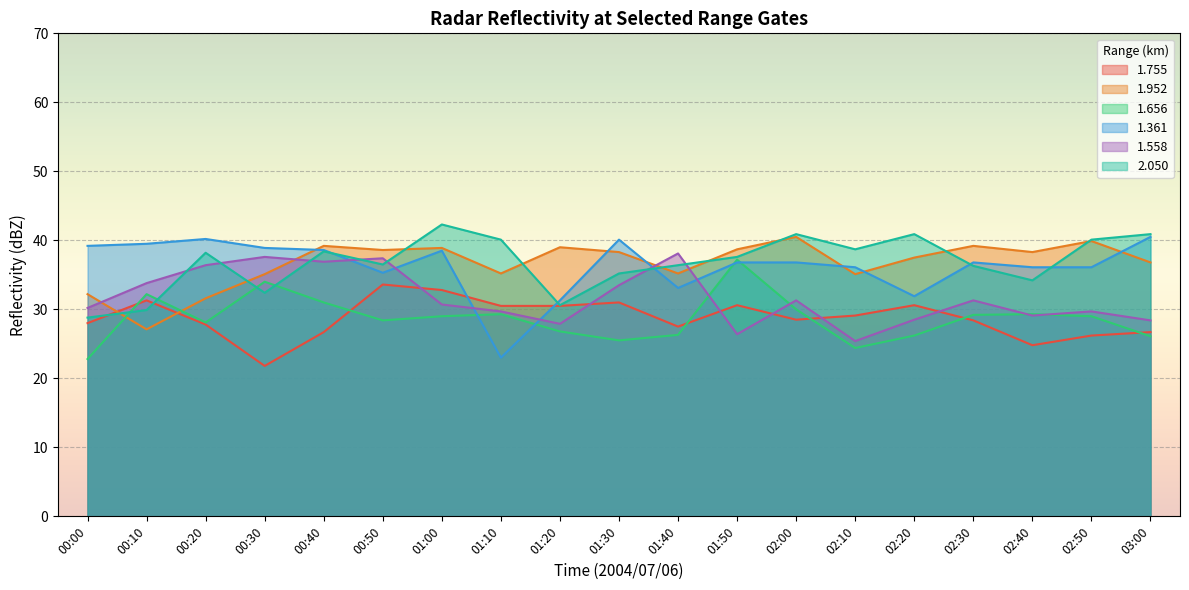

What is the smallest value displayed?

21.8